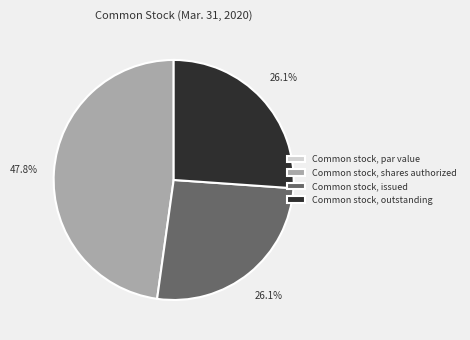

Does Common stock, issued account for over 50% of the chart?

No